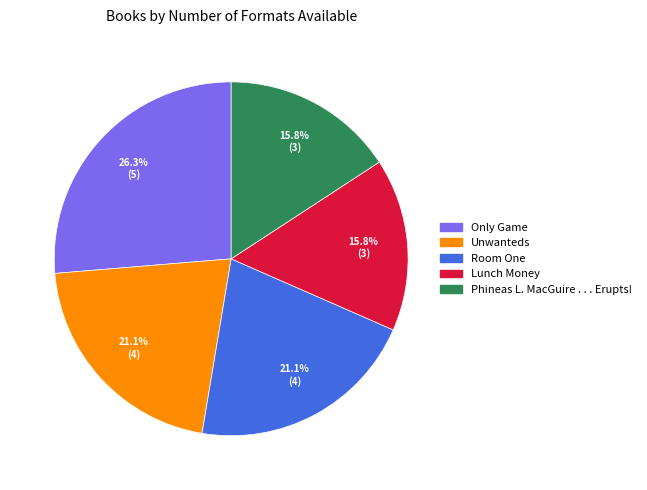

Is there a majority slice in this chart?

No